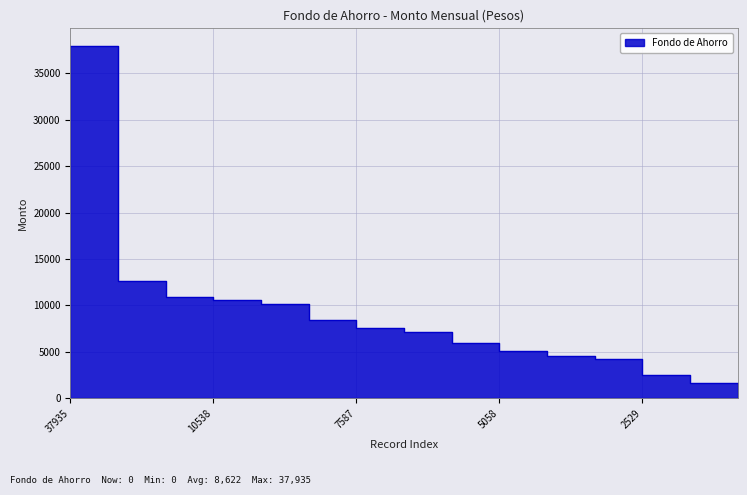

What is the sum of all values?

129331